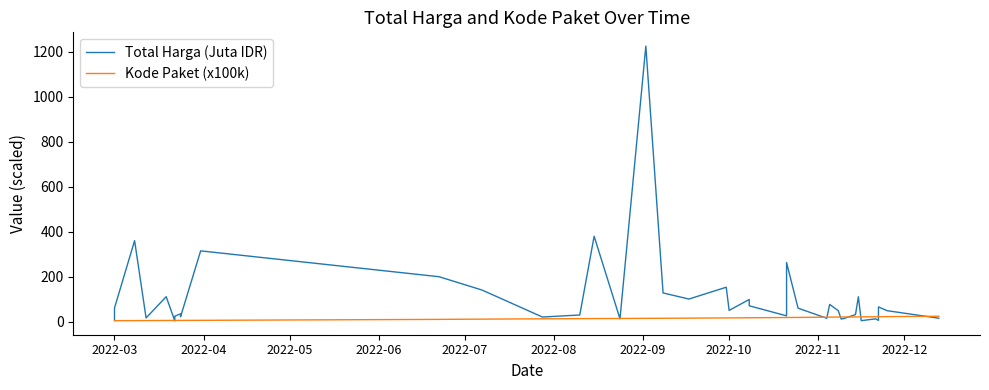

Count the number of categories in the chart.

40